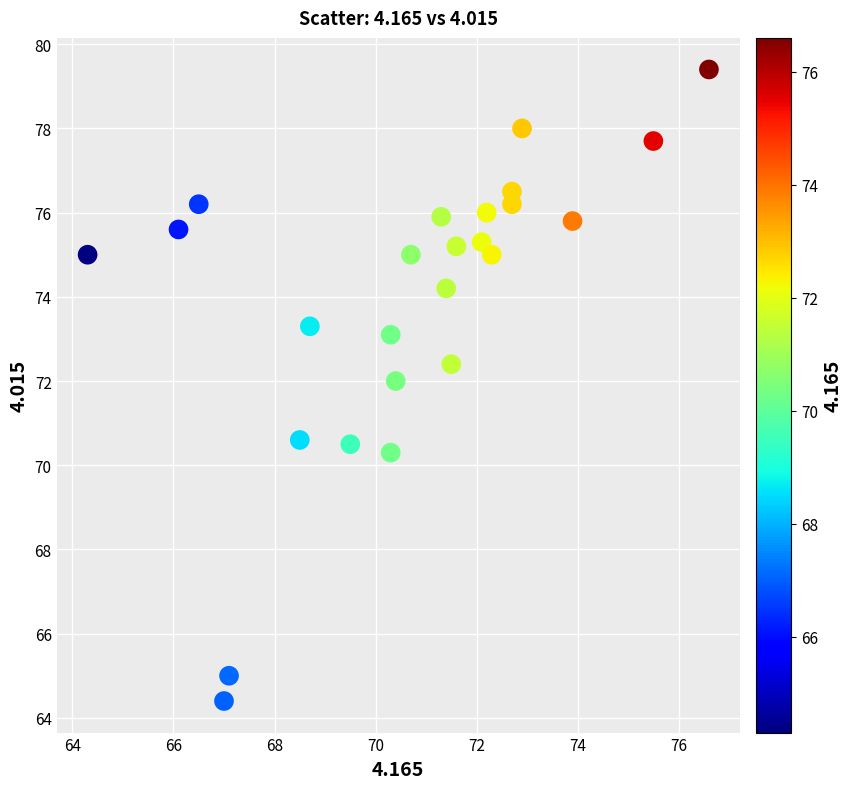

What is the range of Y values (max minus min)?

15.0